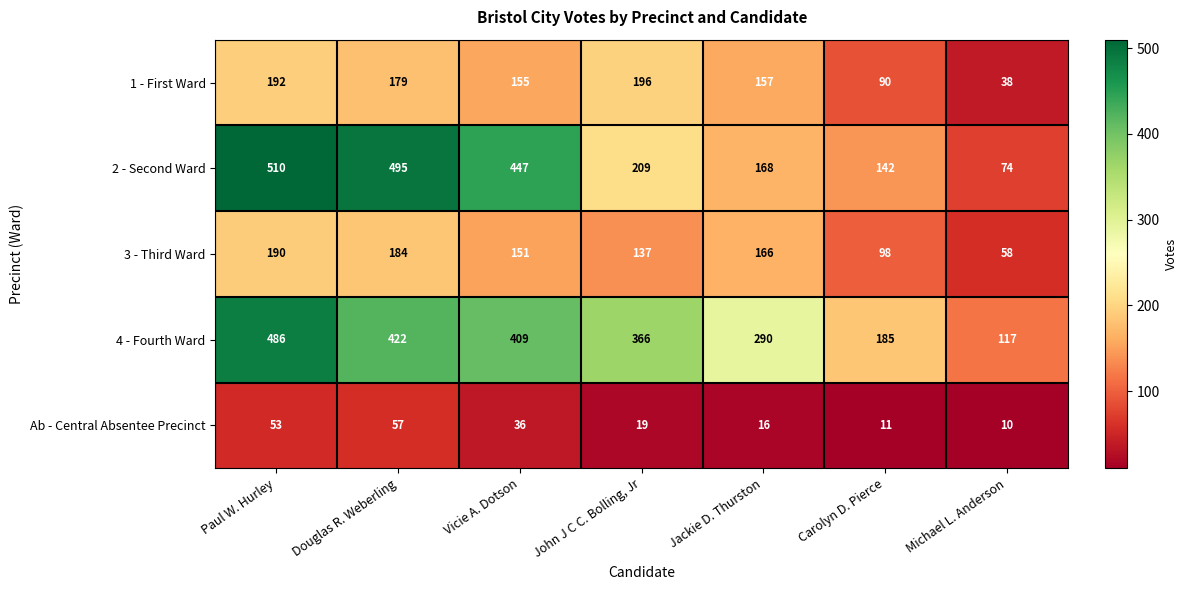

The value of 3 - Third Ward at Carolyn D. Pierce is 50. True or false?

False